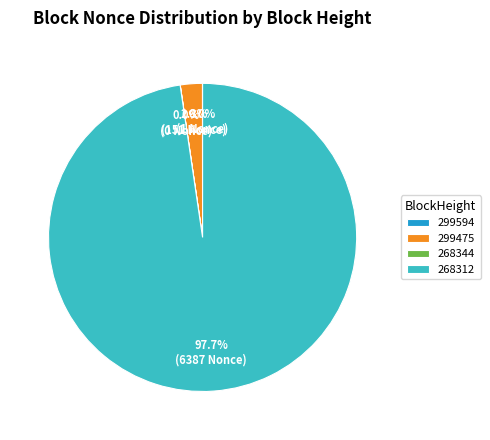

Which category has the biggest portion of the pie?

268312